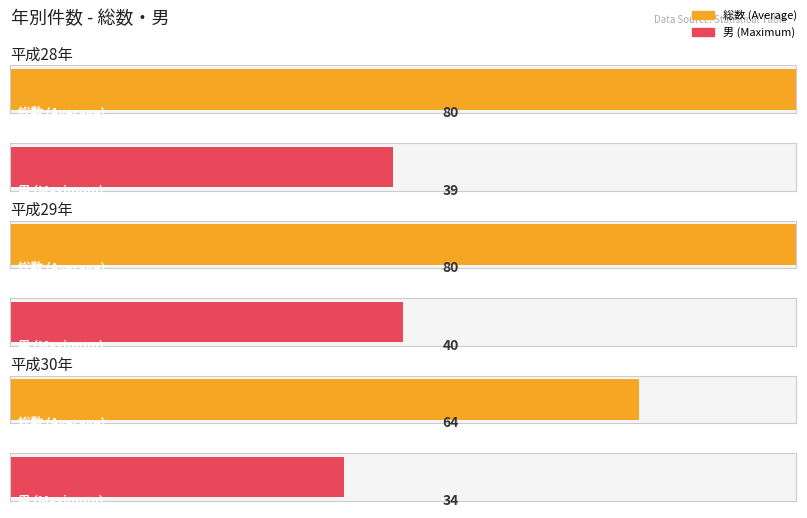

The value of 総数 at 平成28年 is 80. True or false?

True